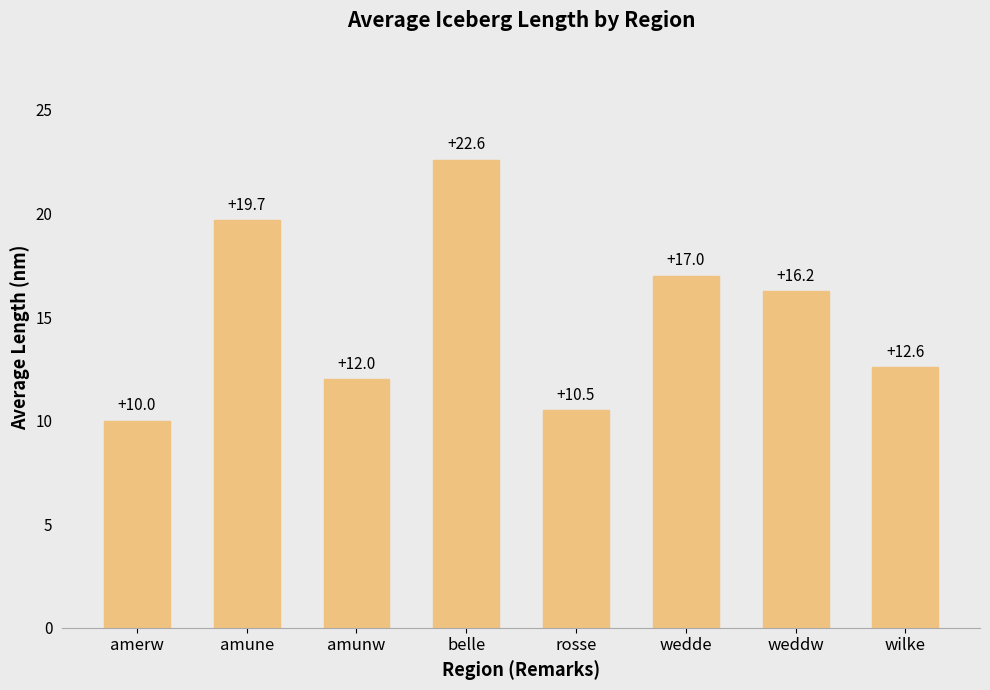

Which label corresponds to the smallest value in the chart?

amerw